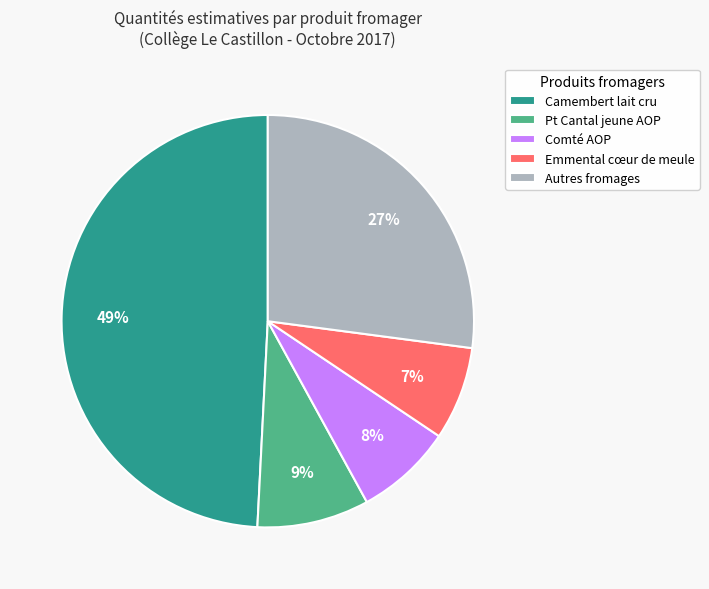

Is there any slice that represents more than half of the pie?

No